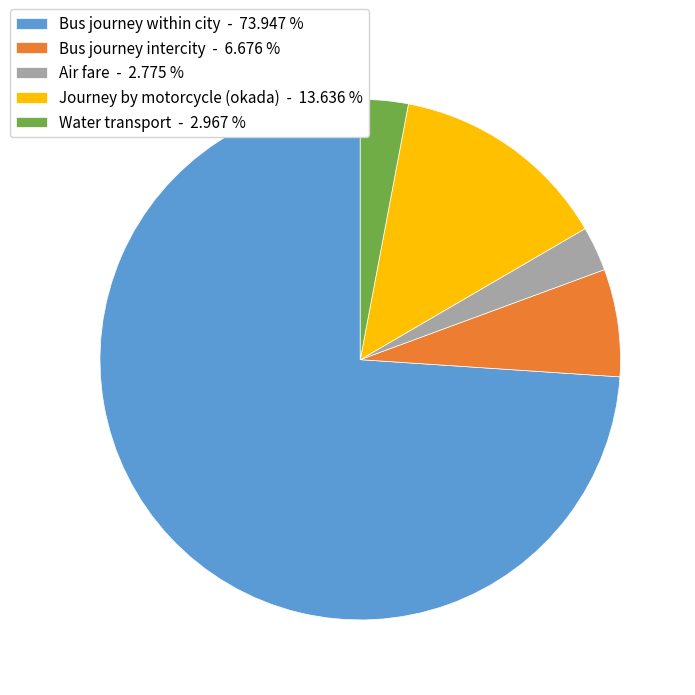

Which has a higher value, Air fare - 2.775 % or Journey by motorcycle (okada) - 13.636 %?

Journey by motorcycle (okada) - 13.636 %